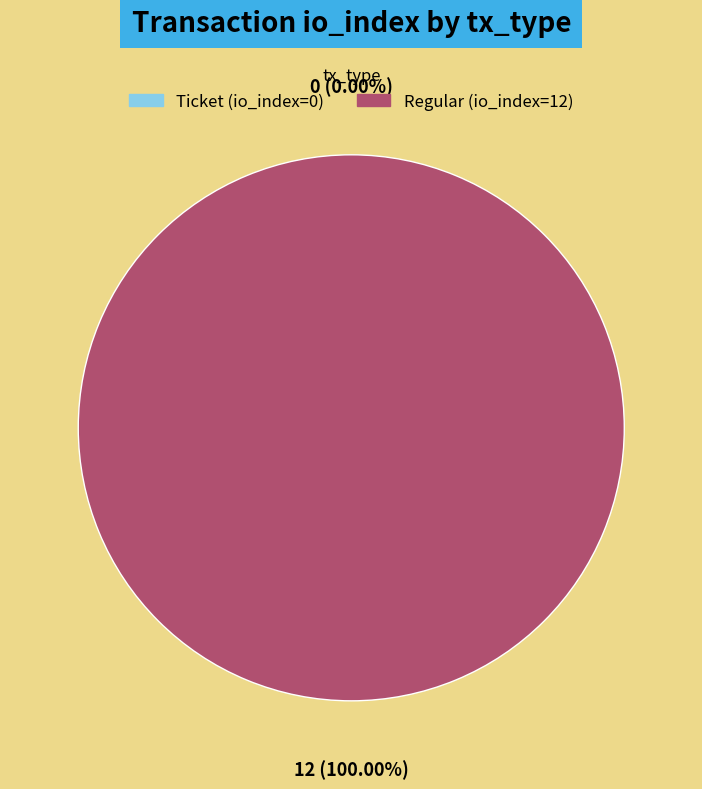

Which category has the smallest portion of the pie?

Ticket (io_index=0)